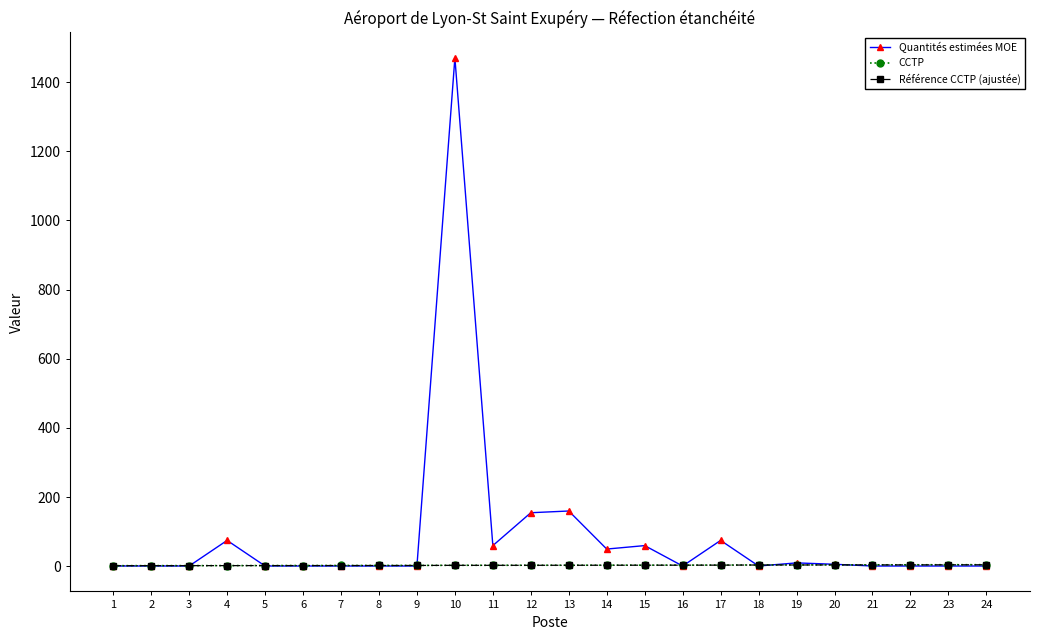

True or false: Référence CCTP (ajustée) and CCTP cross at least once.

False